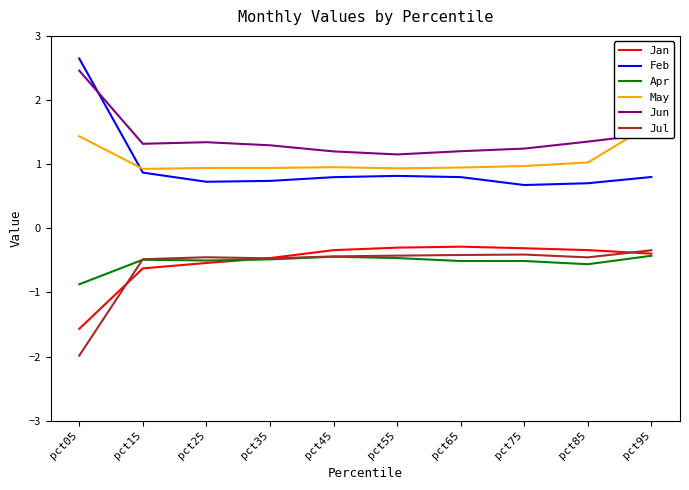

Which series has the largest range (max minus min)?

Feb